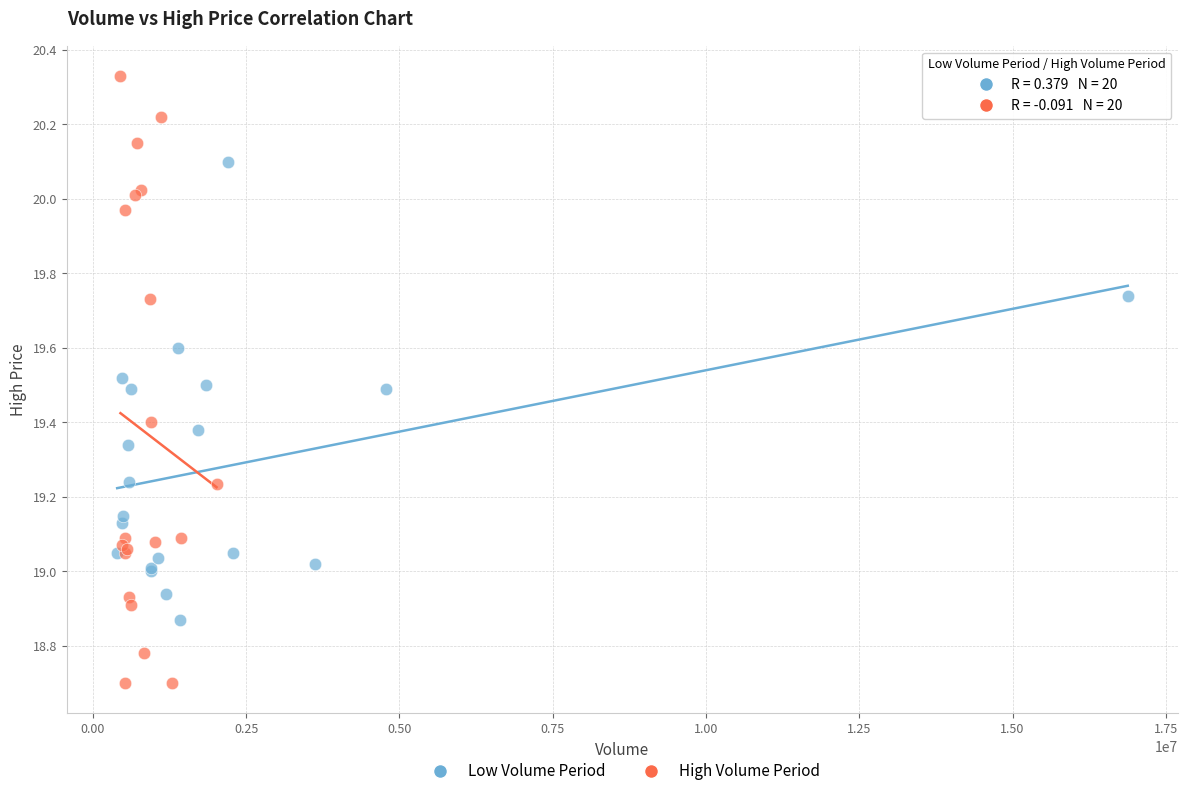

Which series has the largest Y range (max minus min)?

High Volume Period